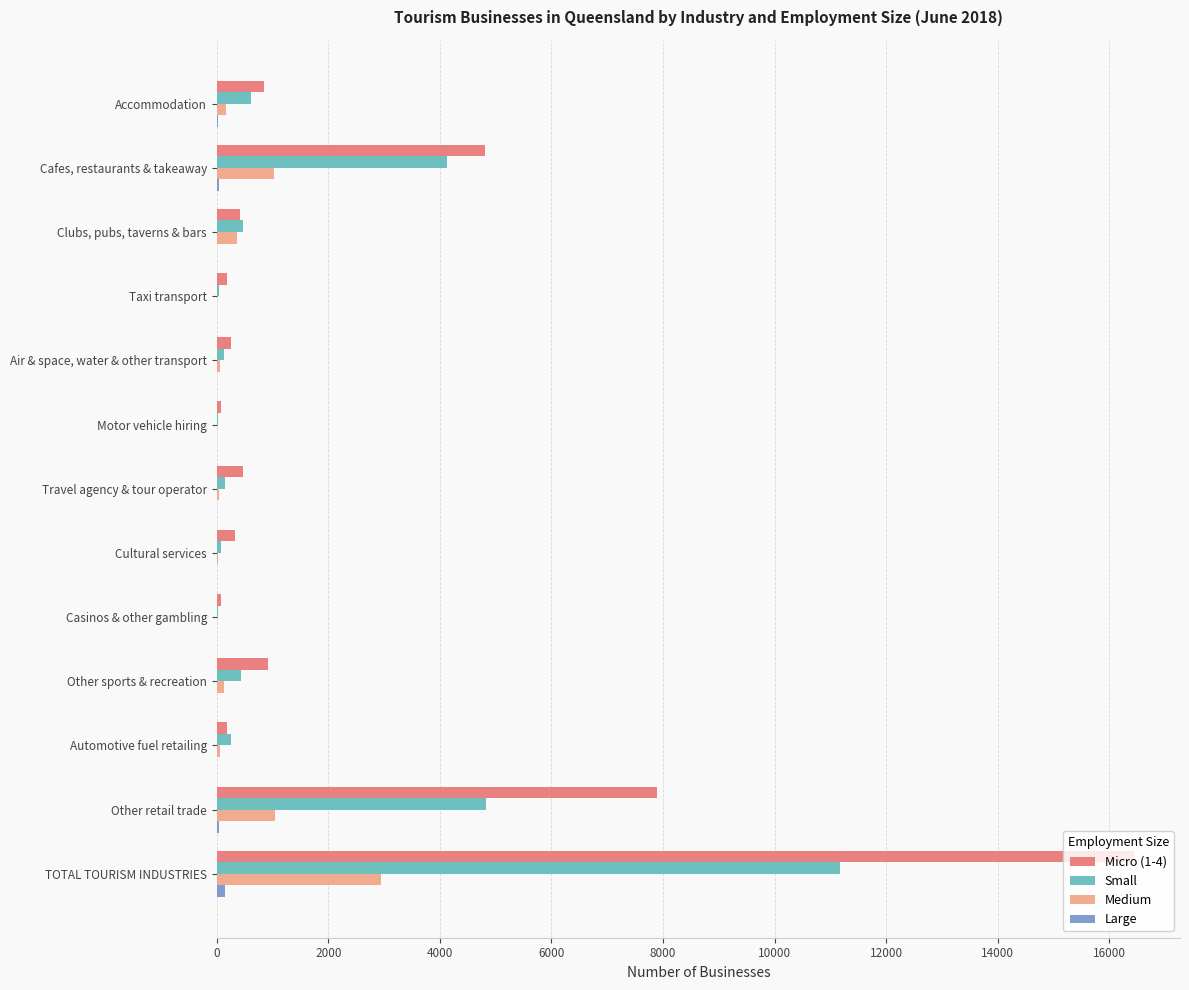

Which series has the largest total across all categories?

Micro (1-4)